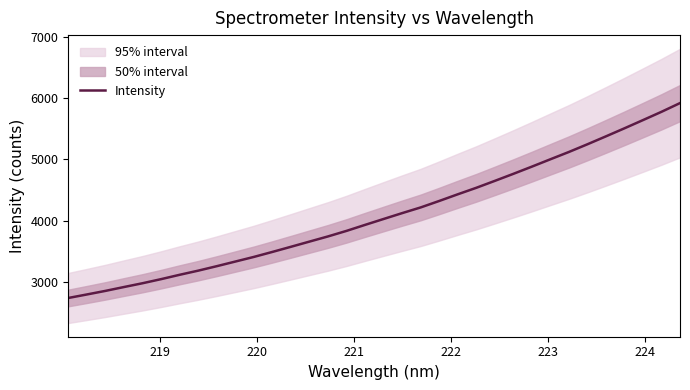

What is the maximum value for Intensity?

5923.6